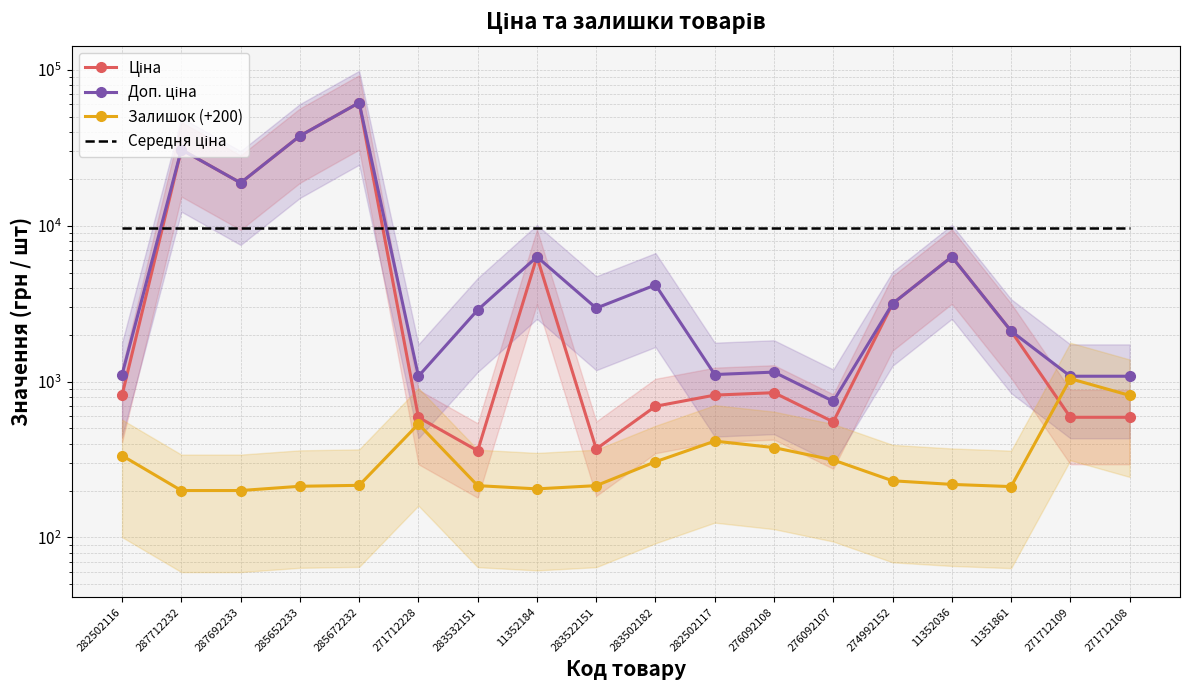

Is the value of Залишок (+200) at 282502116 greater than the value of Середня ціна at 276092108?

No